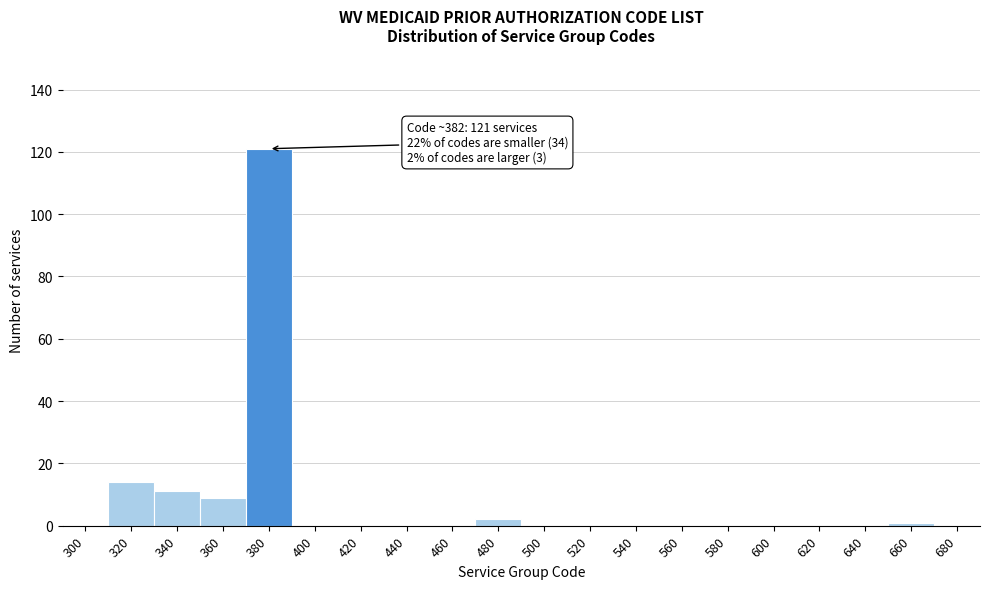

Reading left to right, extract all data points from this chart.

300=0	320=14	340=11	360=9	380=121	400=0	420=0	440=0	460=0	480=2	500=0	520=0	540=0	560=0	580=0	600=0	620=0	640=0	660=1	680=0